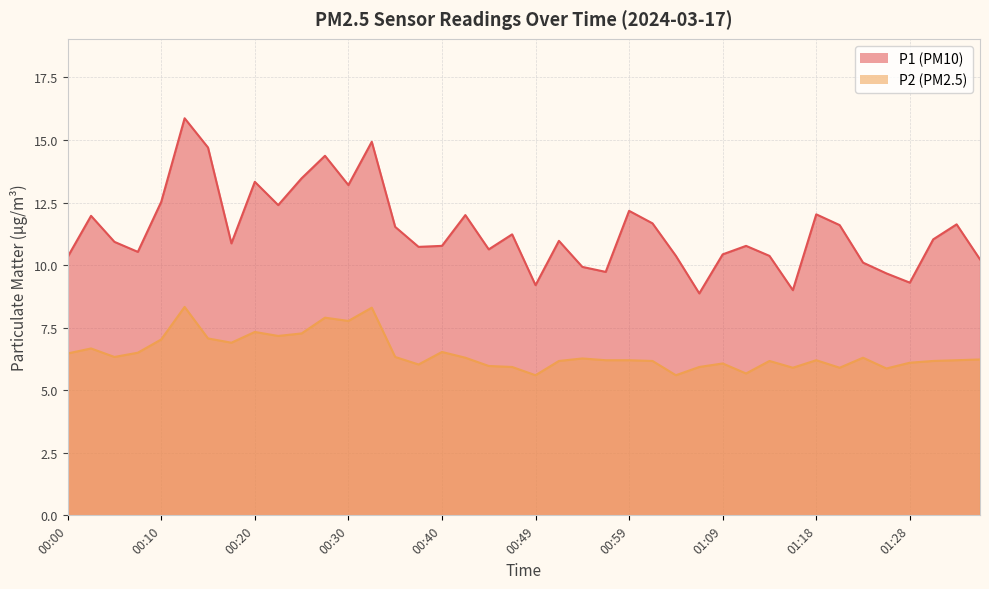

What is the total value across all series at 01:21?

17.5